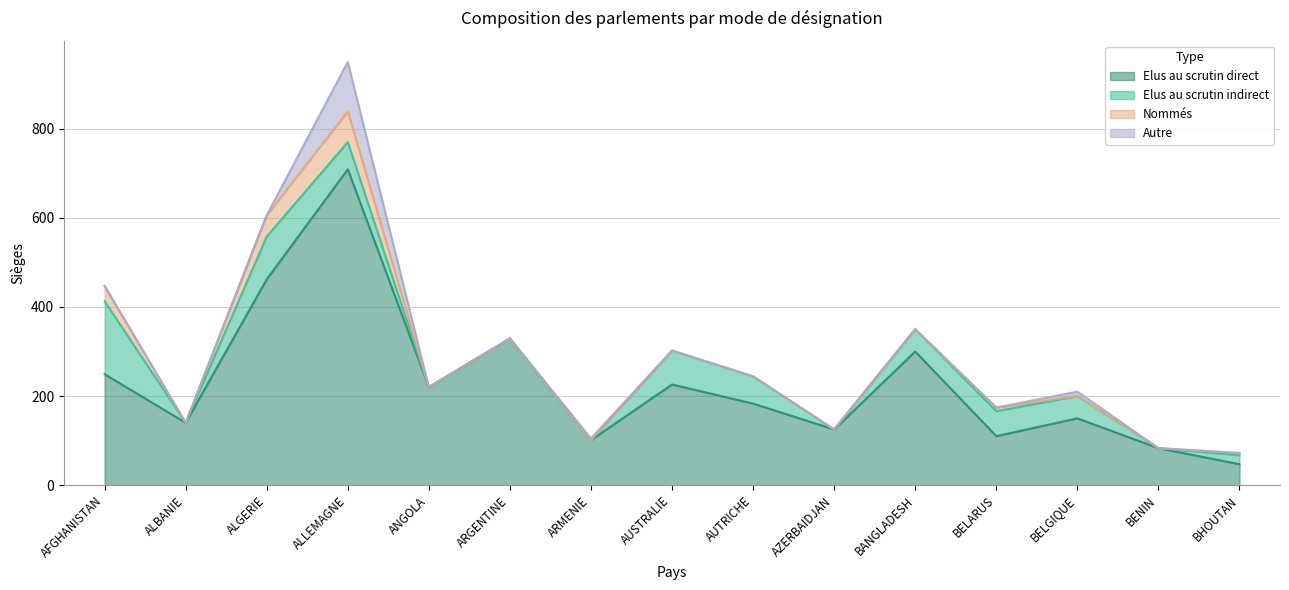

How many distinct data groups are displayed?

4